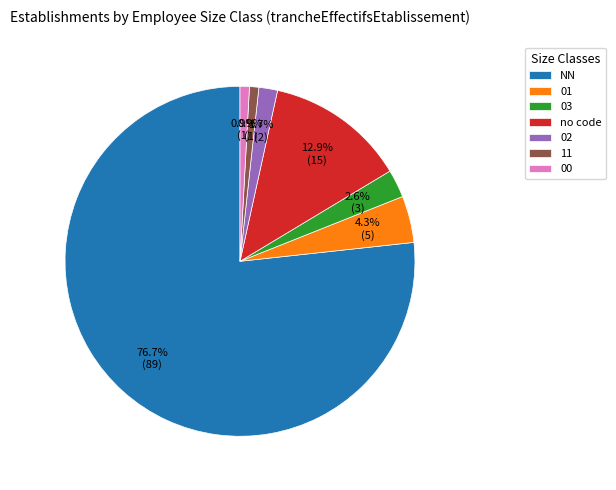

What percentage is the 02 slice, to the nearest percent?

2%